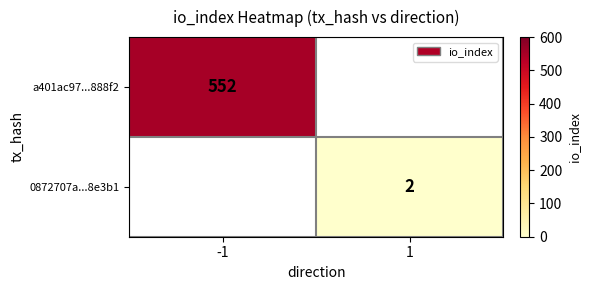

Is it true that 0872707a...8e3b1 equals 2 at 1?

True